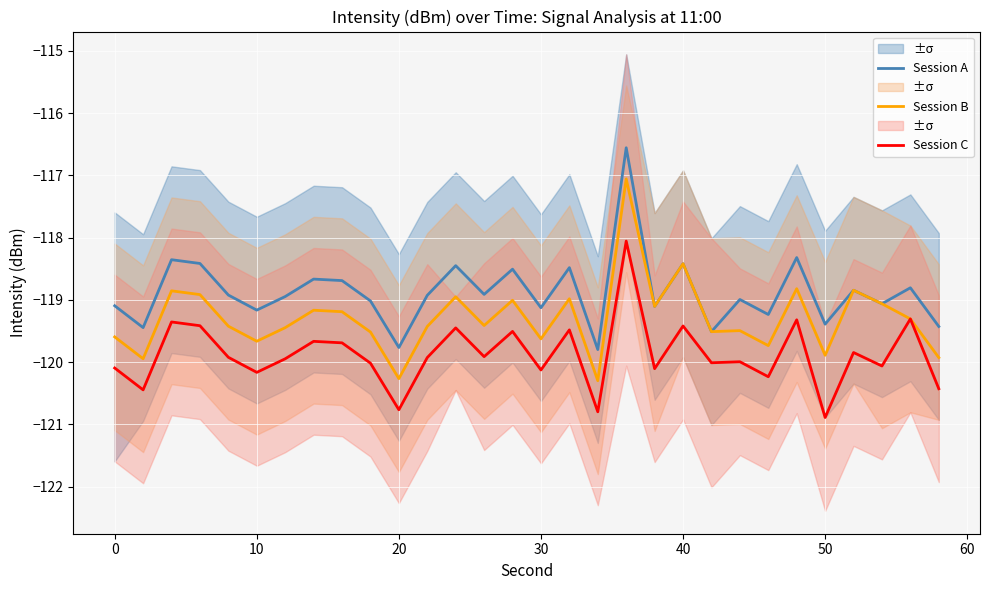

True or false: Session B and Session C cross at least once.

False